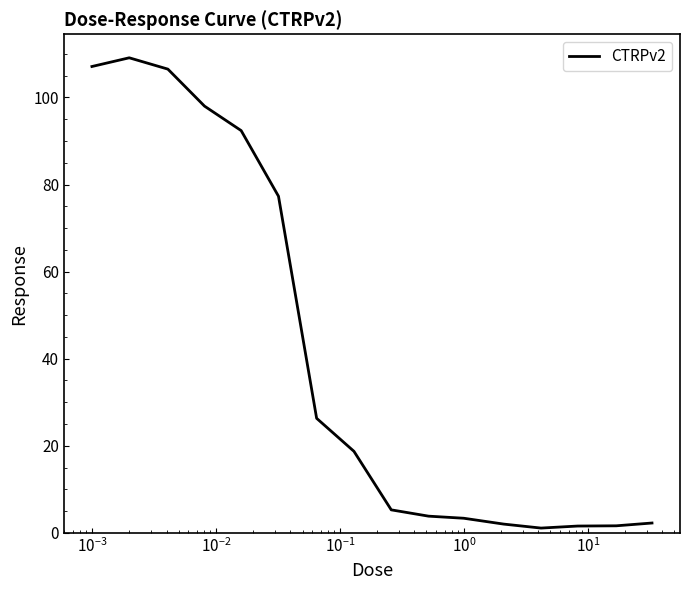

What is the greatest value displayed?

109.1